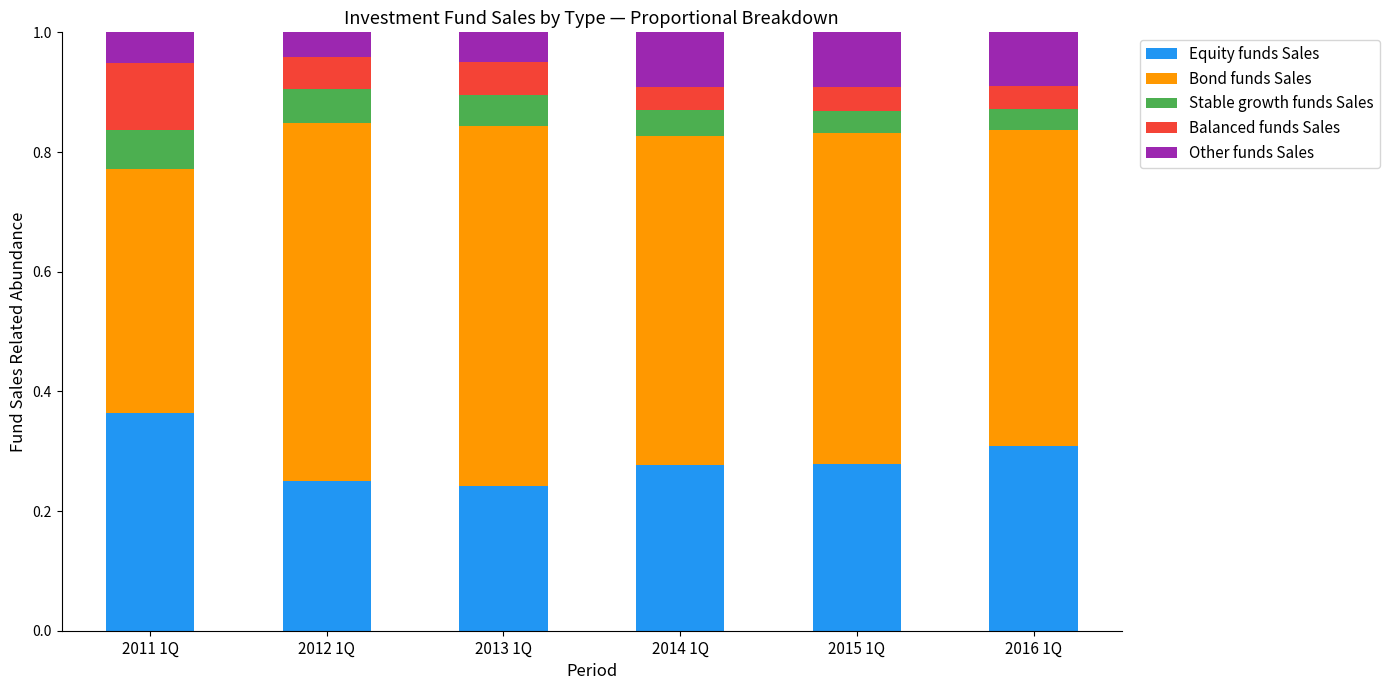

True or false: Equity funds Sales has a value of 0.6 at 2016 1Q.

False